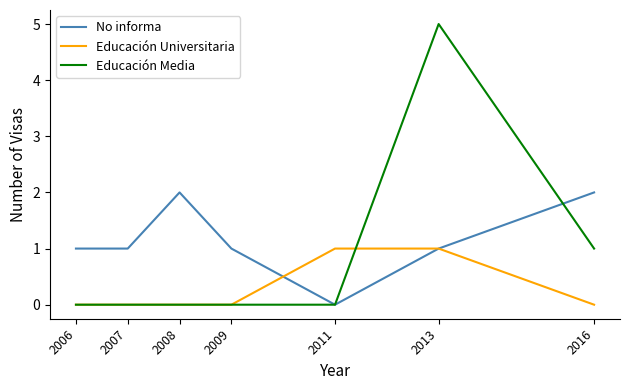

Rank the series by their average value, from lowest to highest.

Educación Universitaria, Educación Media, No informa